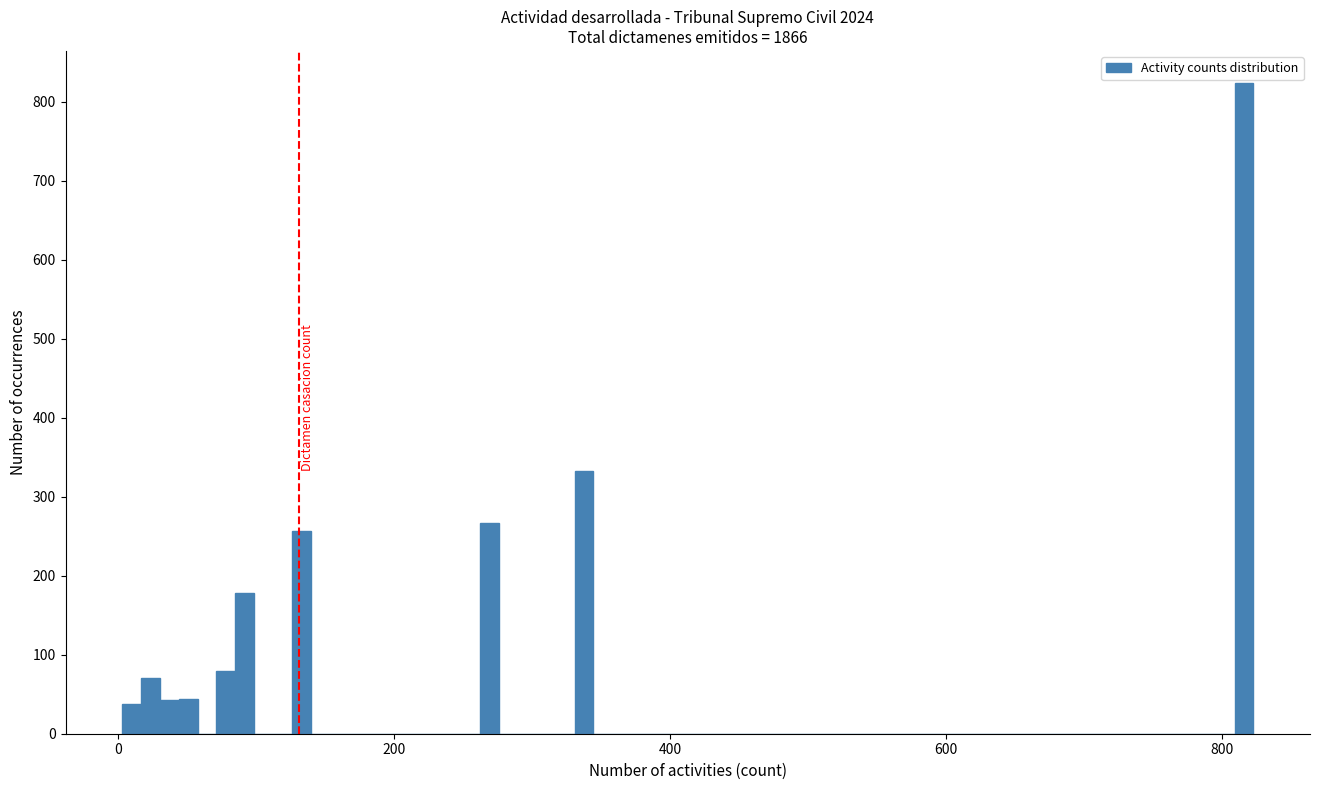

Around what value on the x-axis is the tallest bar? Give the approximate position of its centre, as read against the axis.

820